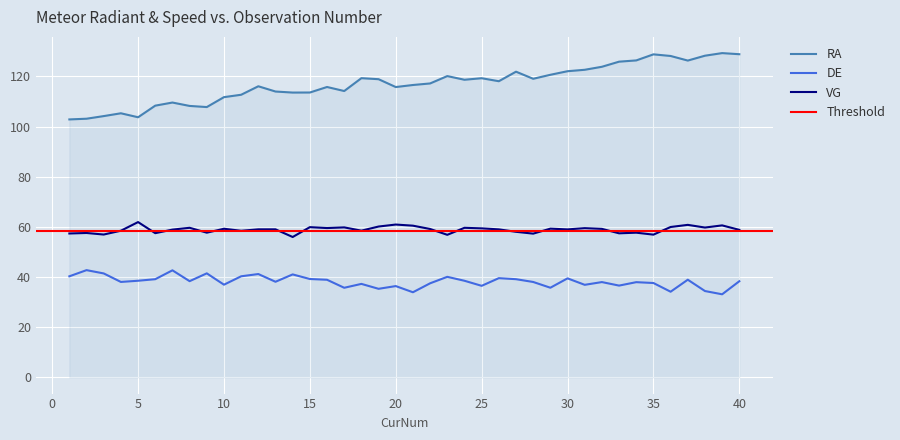

List the labels in order of RA value, largest first.

39, 40, 35, 38, 36, 34, 37, 33, 32, 31, 30, 27, 29, 23, 18, 25, 28, 19, 24, 26, 22, 21, 12, 16, 20, 17, 13, 15, 14, 11, 10, 7, 6, 8, 9, 4, 3, 5, 2, 1